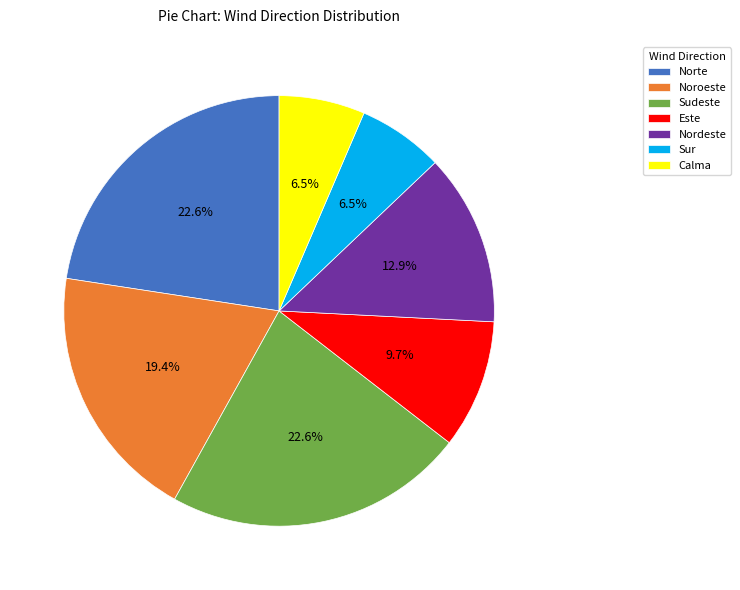

Does Calma account for over 50% of the chart?

No